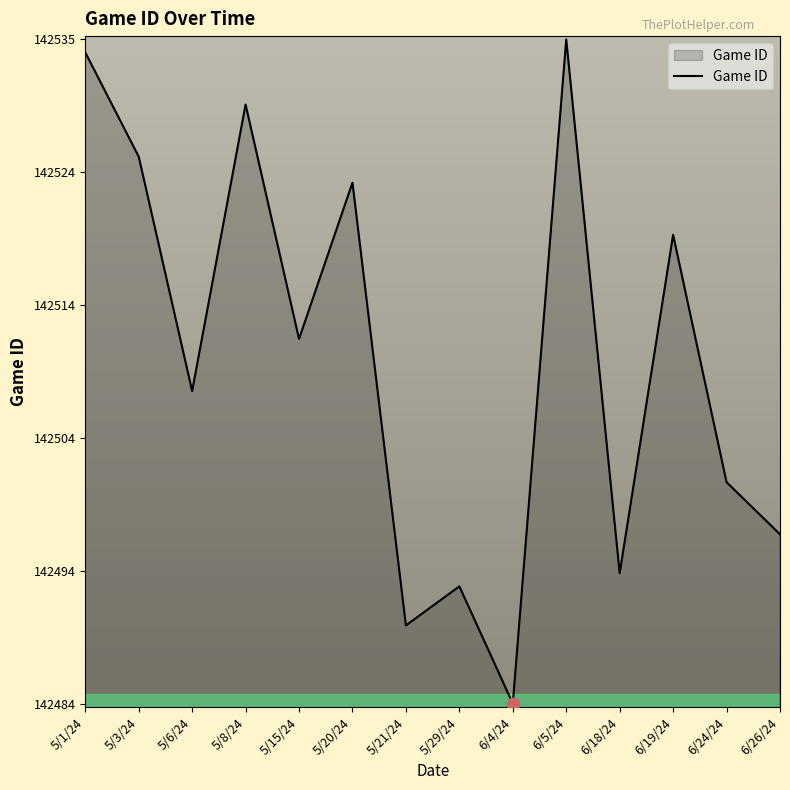

What is the change in value from 6/18/24 to 6/19/24?

+26